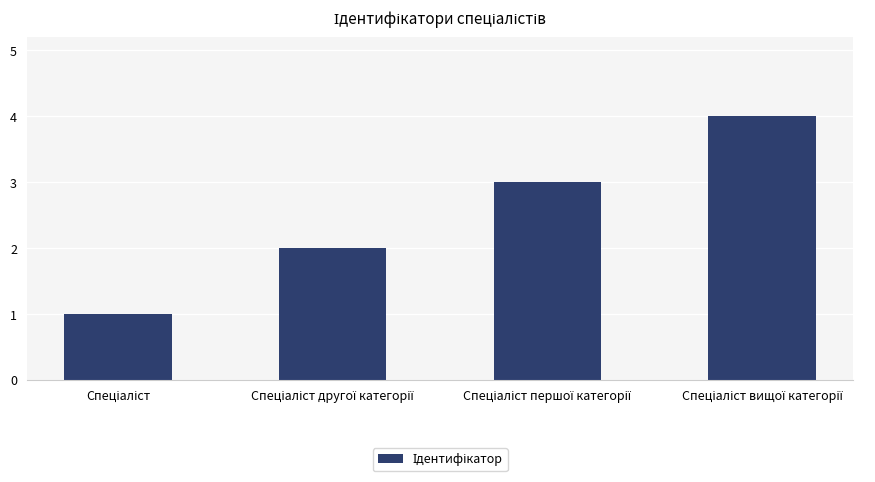

What is the difference between the maximum and second lowest values?

2